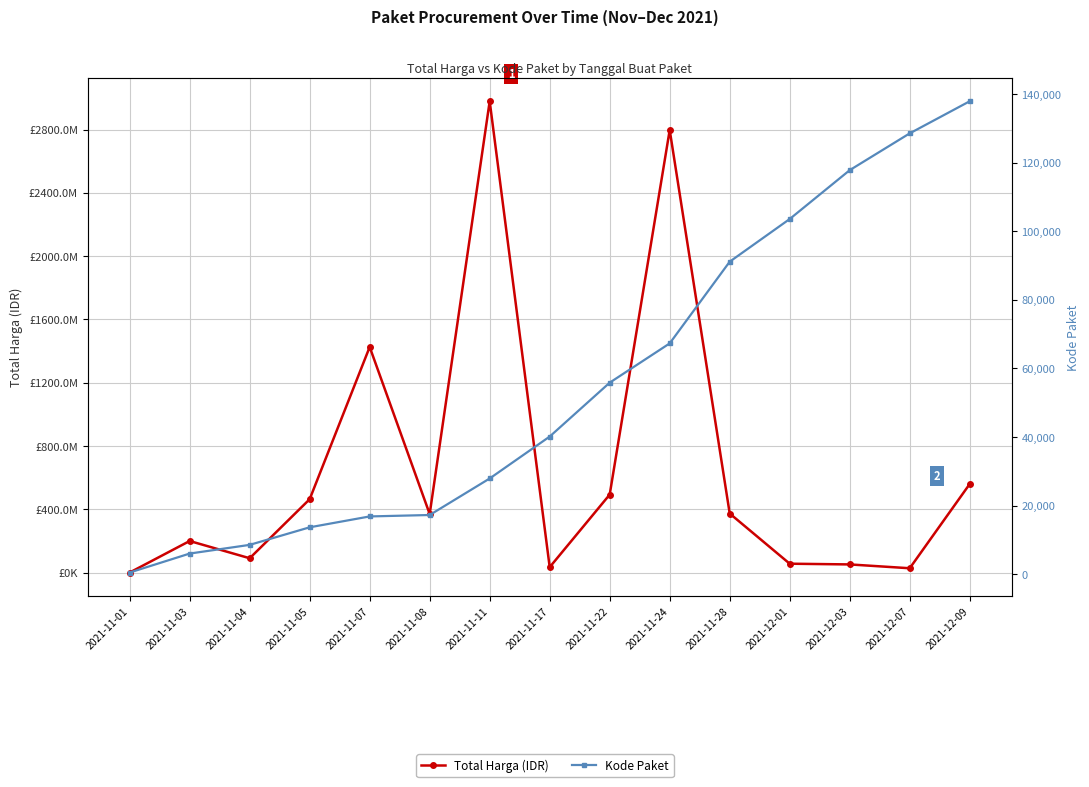

How many data points does each series have?

15